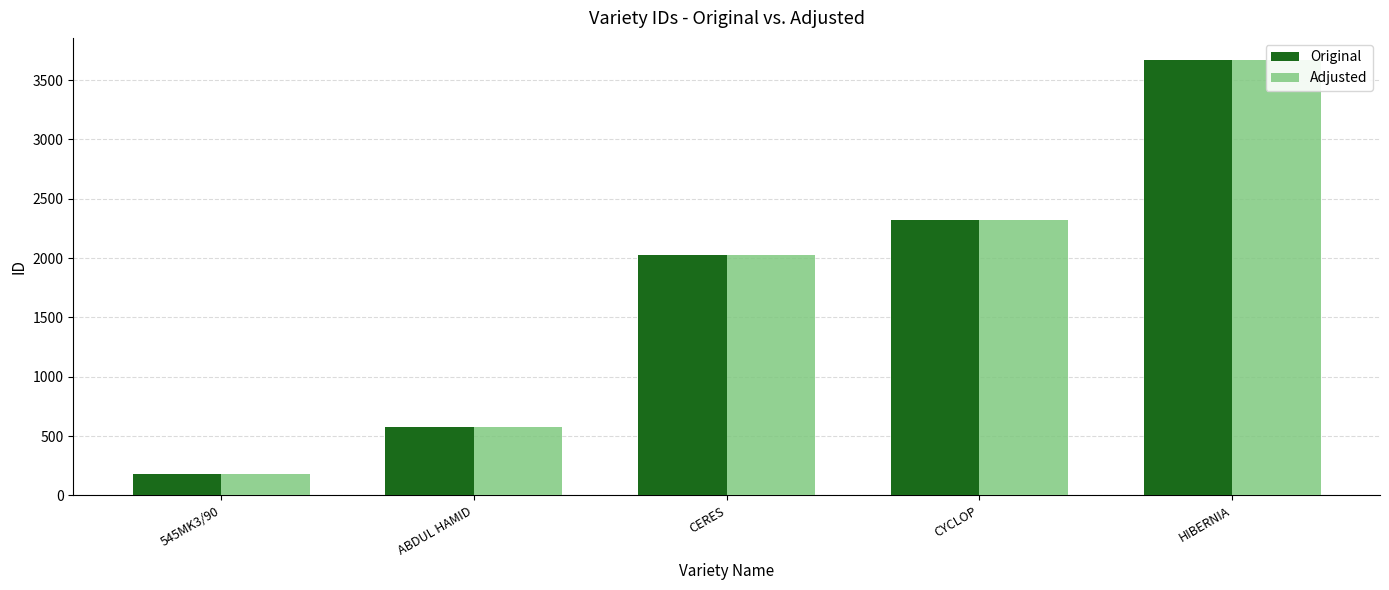

What is the difference between the maximum and minimum values in the Original series?

3489